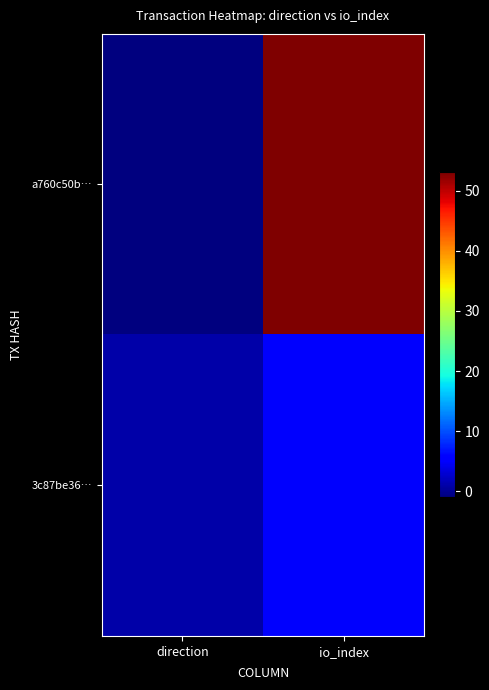

At which category does the chart reach its peak across all series?

io_index